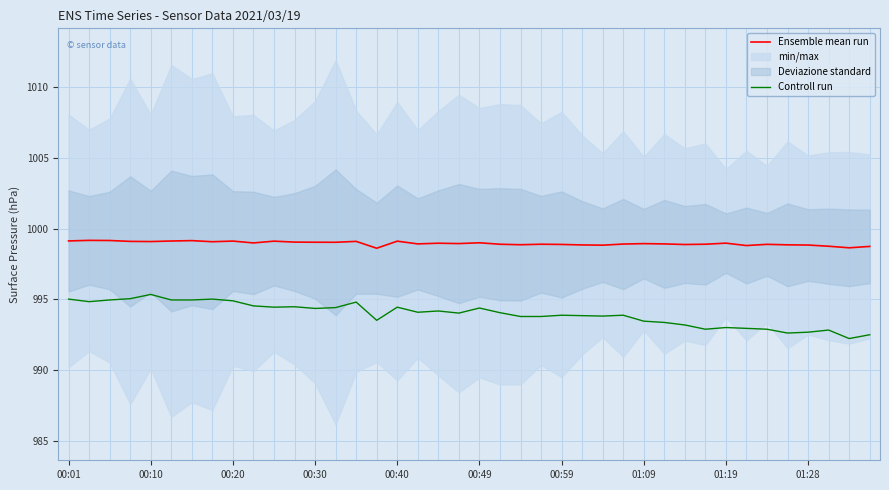

Is it true that Ensemble mean run equals 999.0 at 00:30?

True